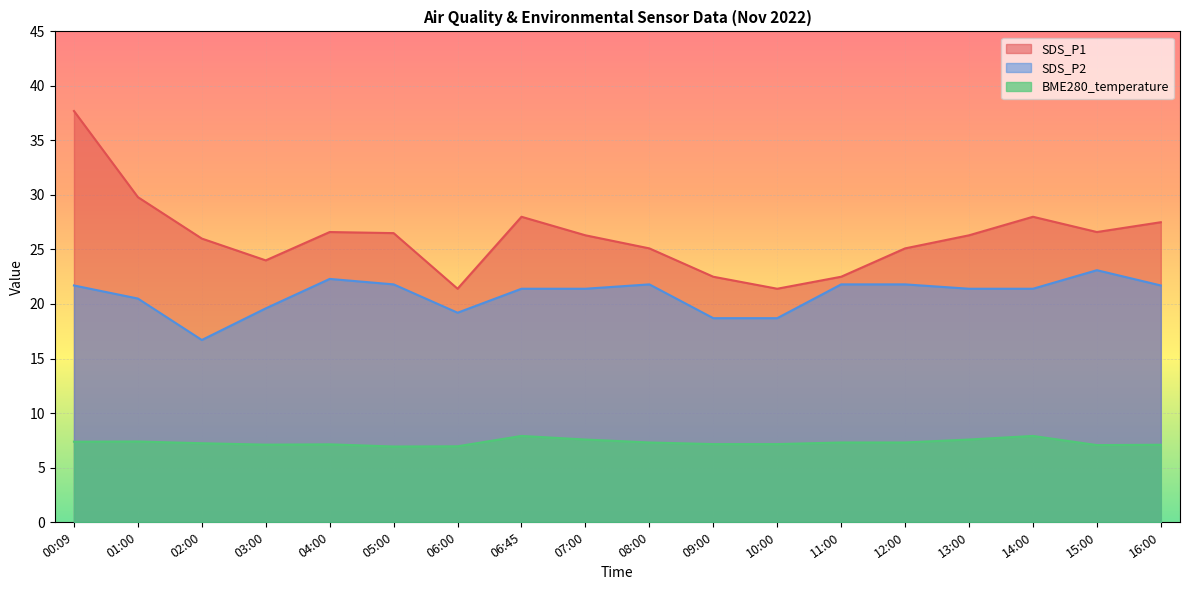

The BME280_temperature series shows 9.1 at 05:00. True or false?

False